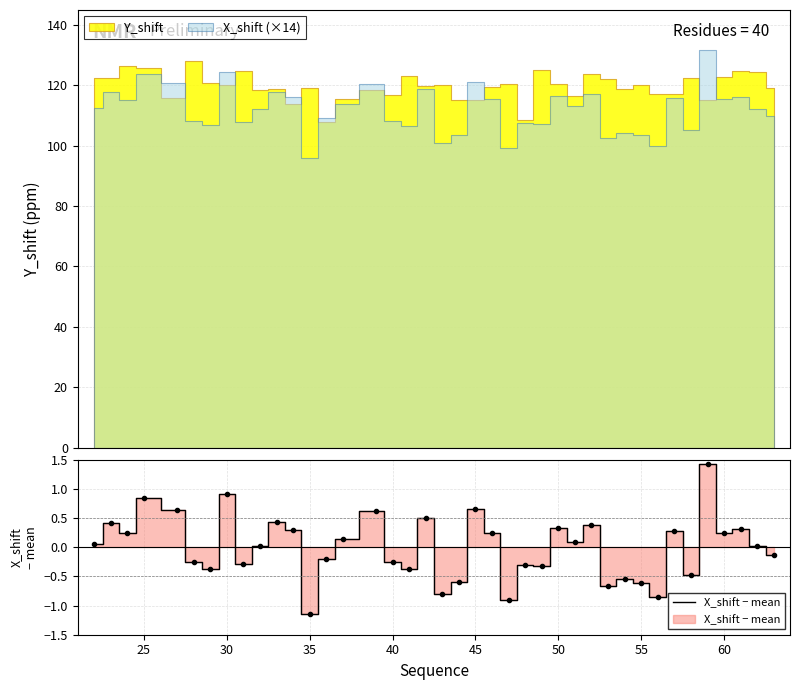

The value at 30 is 0.3. True or false?

False